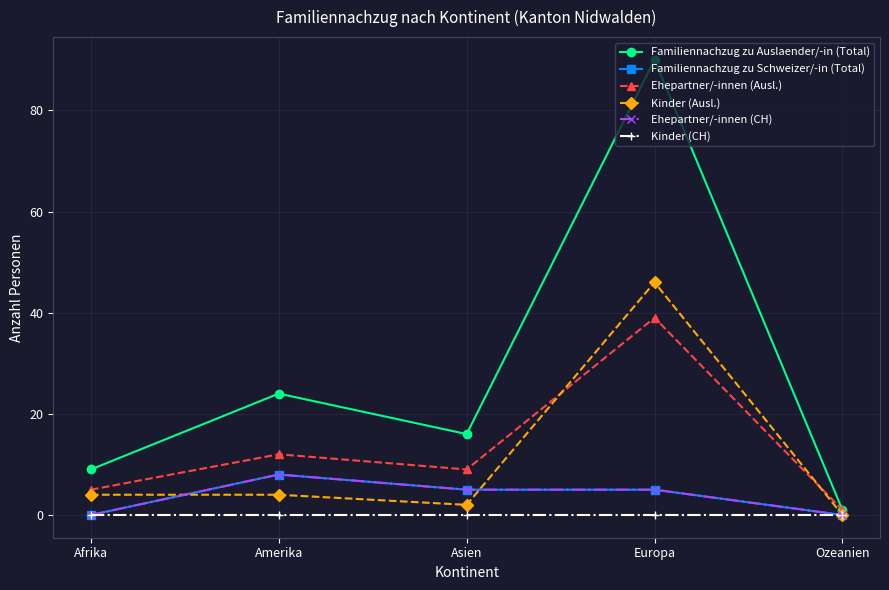

Is this an area chart (filled region under the line)?

No